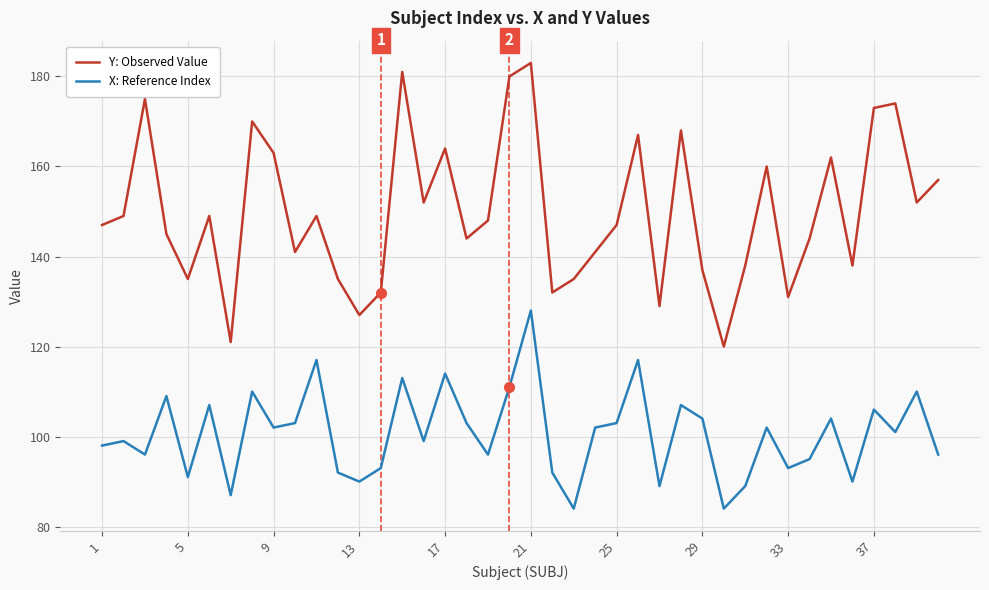

In X: Reference Index, how many points are higher than both neighbors (excluding endpoints)?

14